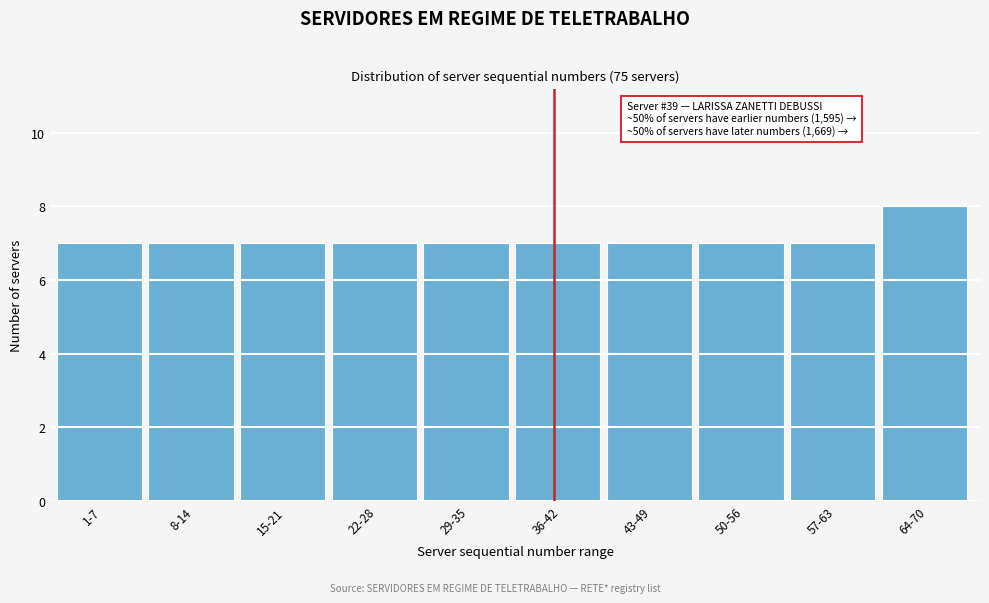

Reading left to right, what are all the values shown in this chart?

1-7=7	8-14=7	15-21=7	22-28=7	29-35=7	36-42=7	43-49=7	50-56=7	57-63=7	64-70=8